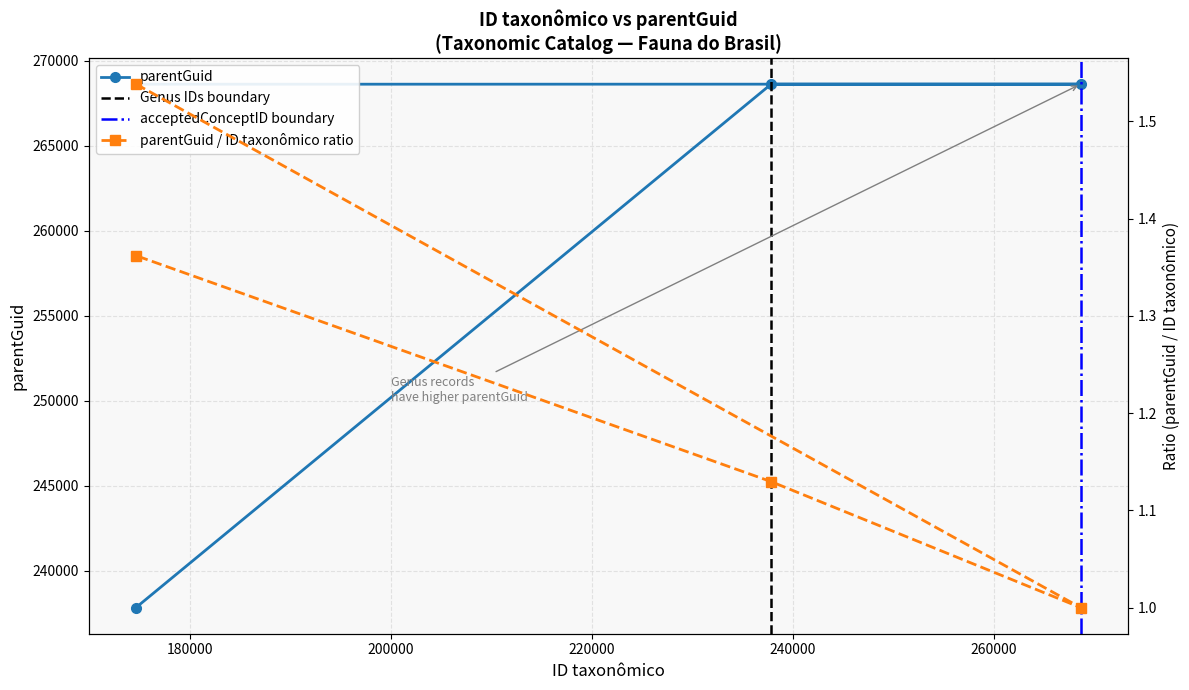

What is the minimum value shown in the chart?

237825